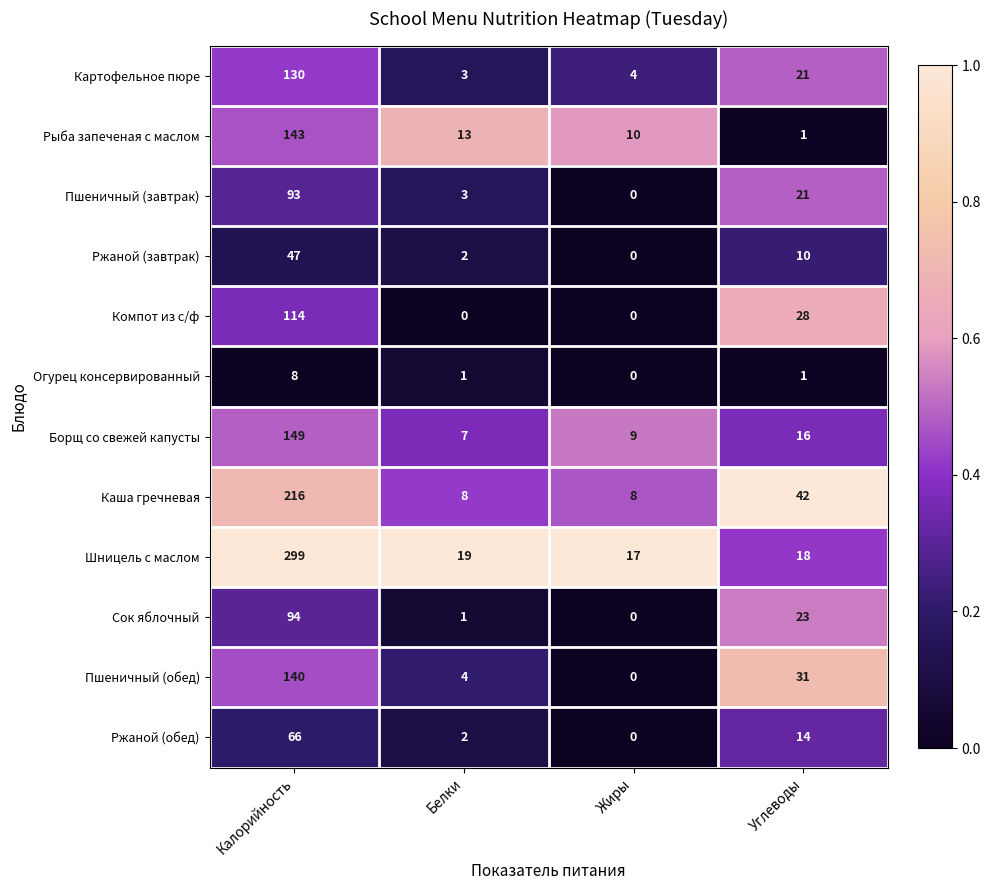

What is the difference between the highest and lowest values at Углеводы?

41